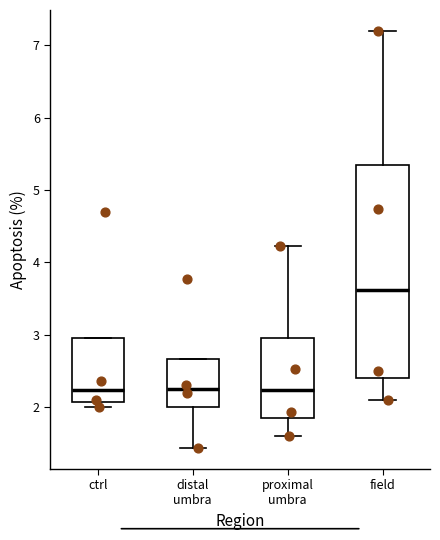

Reading left to right, transcribe this box plot: for each box, give where its median line is, the range the box spans, and where its two whiskers end, as read against the y-axis. The values are not printed on the chart, so give them approximately, as read against the axis.

ctrl: median 2.2, box 2.1 to 3.0, whiskers 2.0 to 3.0
distal umbra: median 2.3, box 2.0 to 2.7, whiskers 1.4 to 2.7
proximal umbra: median 2.2, box 1.9 to 3.0, whiskers 1.6 to 4.2
field: median 3.6, box 2.4 to 5.4, whiskers 2.1 to 7.2